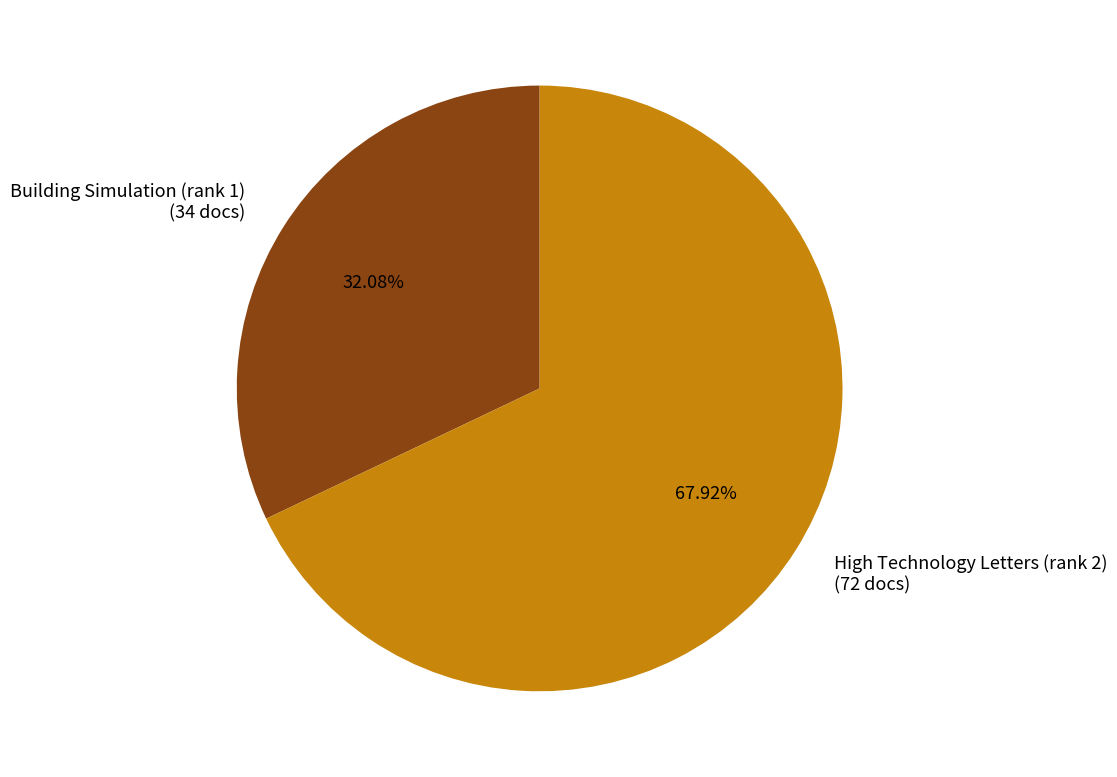

The High Technology Letters (rank 2) slice represents 68% of the pie. True or false?

True